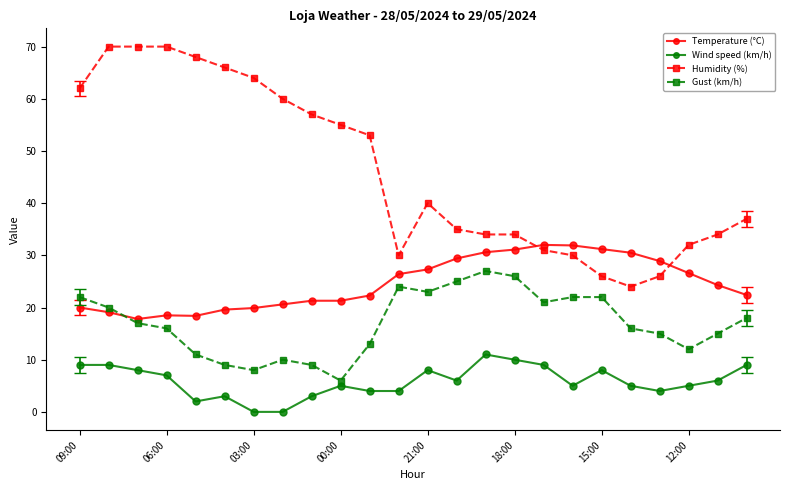

What is the value of the Gust (km/h) point at the 24th from the left?

18.0